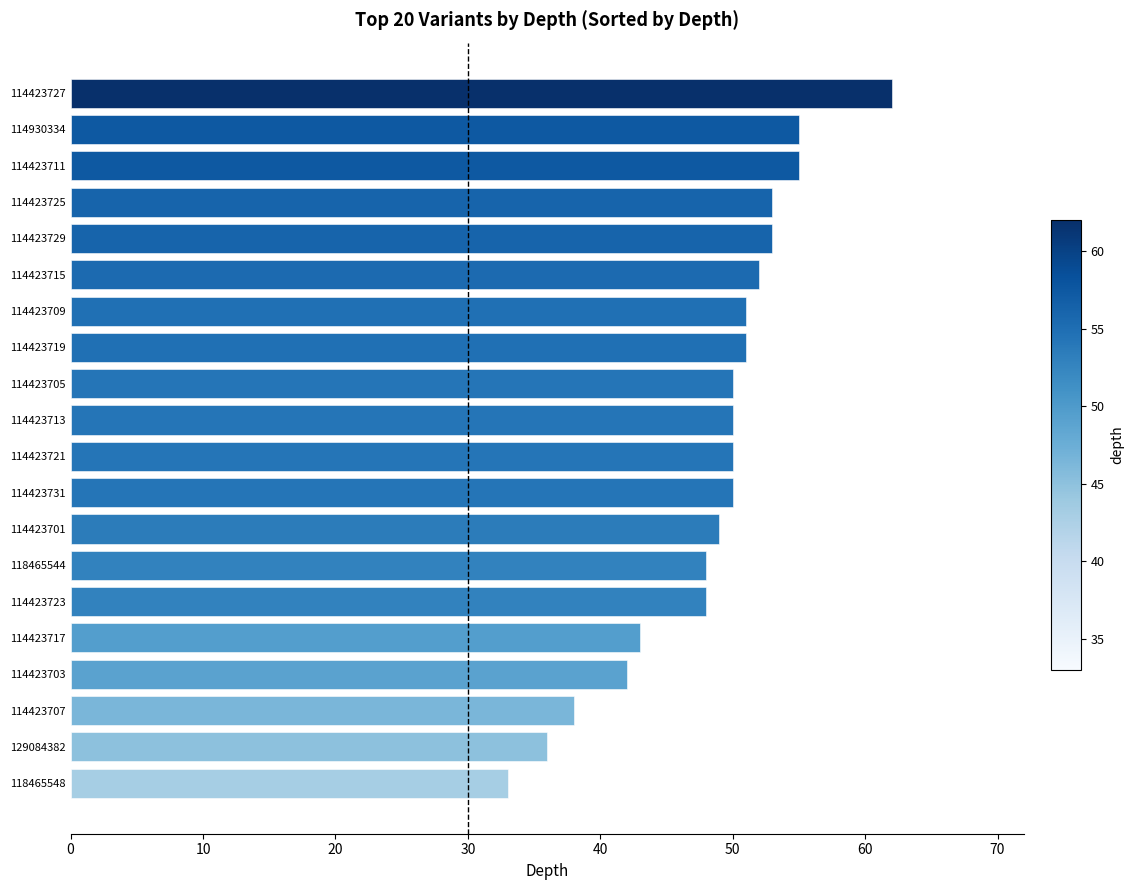

The value at 118465544 is 48. True or false?

True